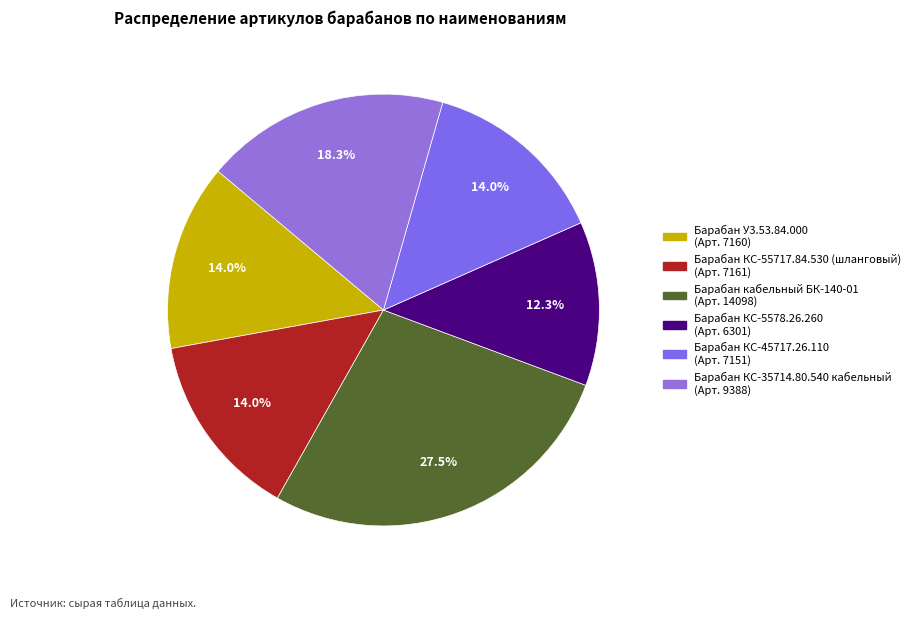

What is the smallest slice in the pie chart?

Барабан КС-5578.26.260